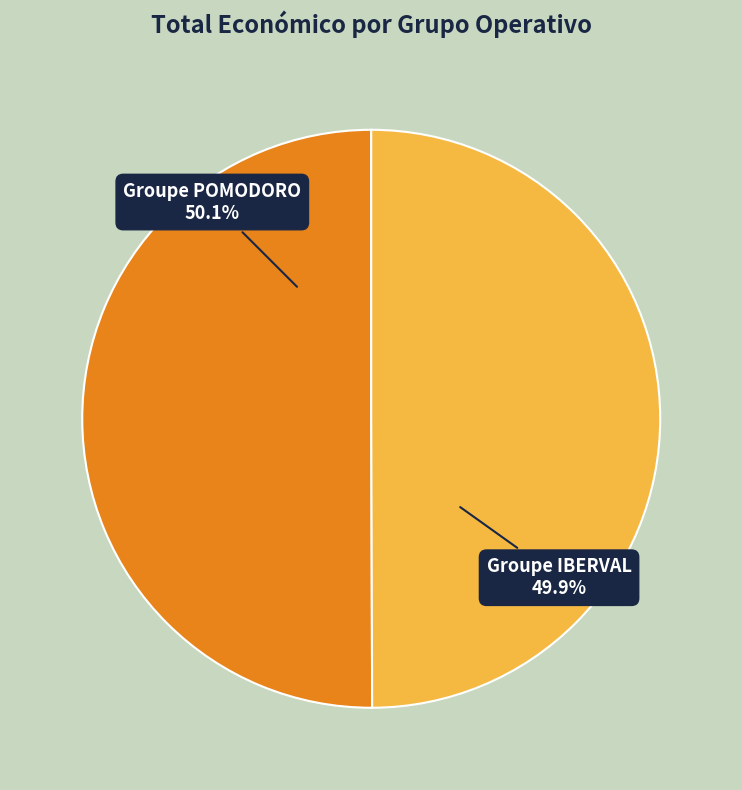

To the nearest percent, what is the average slice percentage?

50%